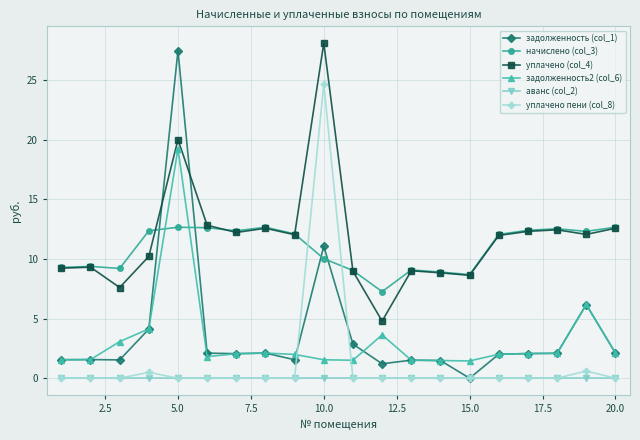

What is the value of the начислено (col_3) point at the 8th from the left?

12.7